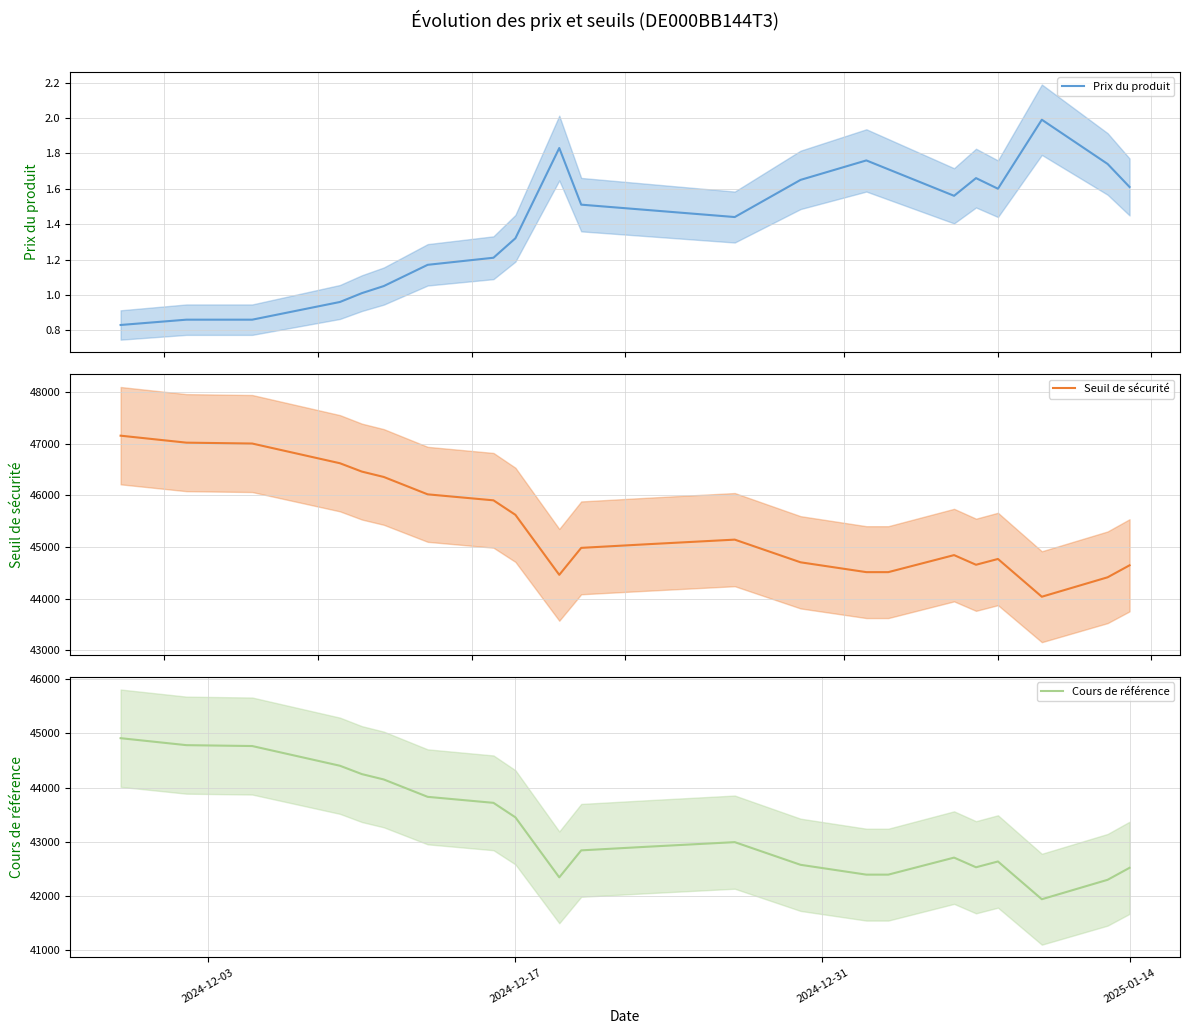

Reading left to right, transcribe all the data shown in this chart.

Prix du produit: 0.8	0.9	0.9	1.0	1.0	1.1	1.2	1.2	1.3	1.8	1.5	1.5	1.4	1.6	1.8	1.7	1.6	1.7	1.6	2.0	1.7	1.6
Seuil de sécurité: 47156.2	47021.1	47004.0	46622.0	46460.2	46356.0	46019.5	45903.4	45622.4	44459.4	44982.3	45052.3	45141.8	44702.4	44511.9	44511.9	44841.9	44654.8	44767.0	44035.4	44412.0	44644.2
Cours de référence: 44910.7	44782.0	44765.7	44401.9	44247.8	44148.6	43828.1	43717.5	43449.9	42342.2	42840.3	42906.9	42992.2	42573.7	42392.3	42392.3	42706.6	42528.4	42635.2	41938.4	42297.1	42518.3